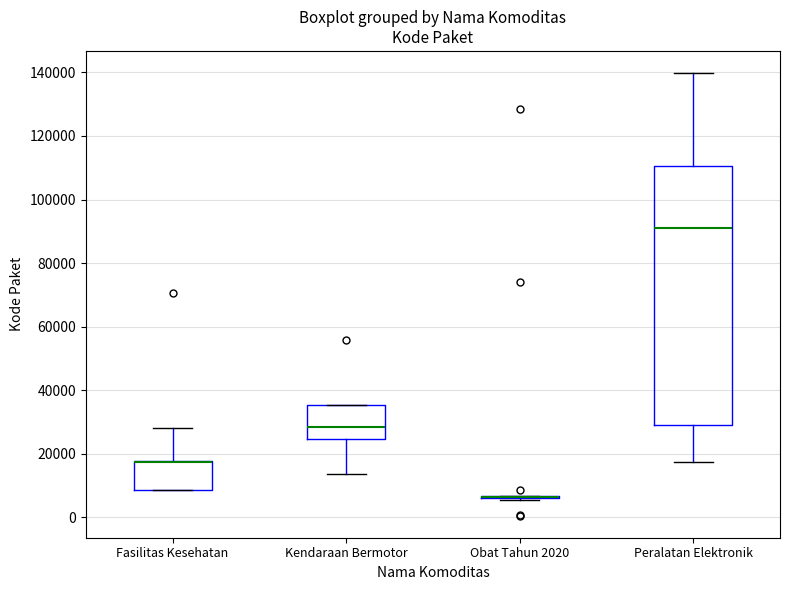

Reading left to right, transcribe this box plot: for each box, give where its median line is, the range the box spans, and where its two whiskers end, as read against the y-axis. The values are not printed on the chart, so give them approximately, as read against the axis.

Fasilitas Kesehatan: median 18000 (drawn on the box's upper edge), box 8000 to 18000, whiskers 8000 to 28000
Kendaraan Bermotor: median 28000, box 24000 to 36000, whiskers 14000 to 36000
Obat Tahun 2020: box collapsed to a line at 6000, whiskers 6000 to 6000
Peralatan Elektronik: median 92000, box 28000 to 110000, whiskers 18000 to 140000